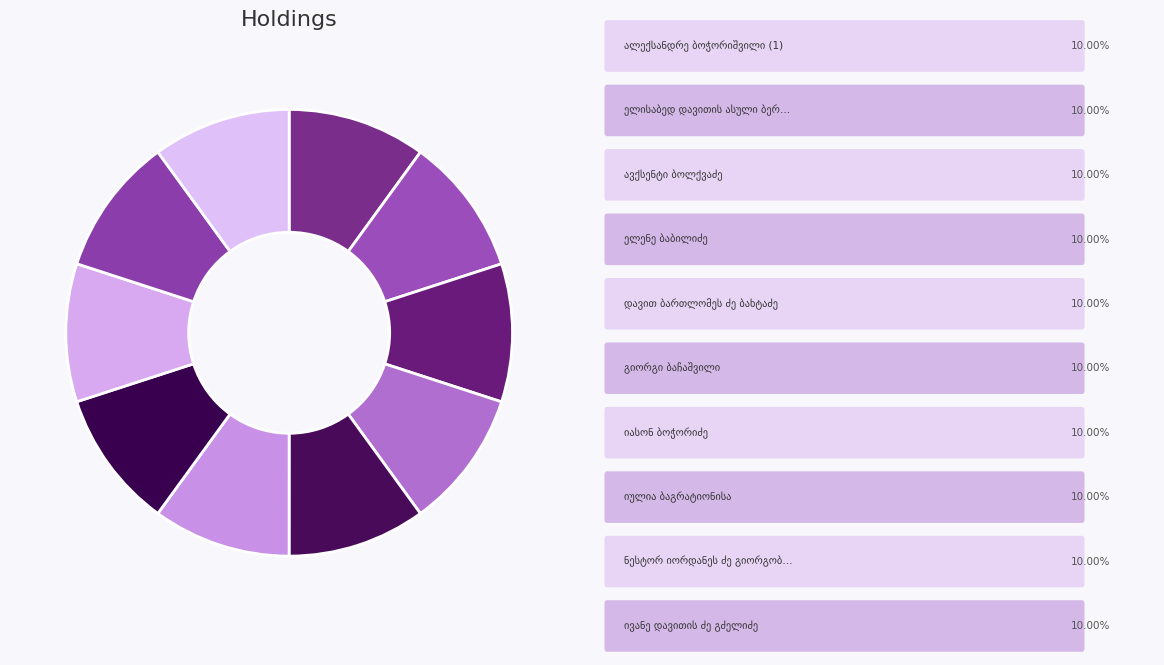

To the nearest percent, what percentage of the pie is ივანე დავითის ძე გძელიძე?

10%